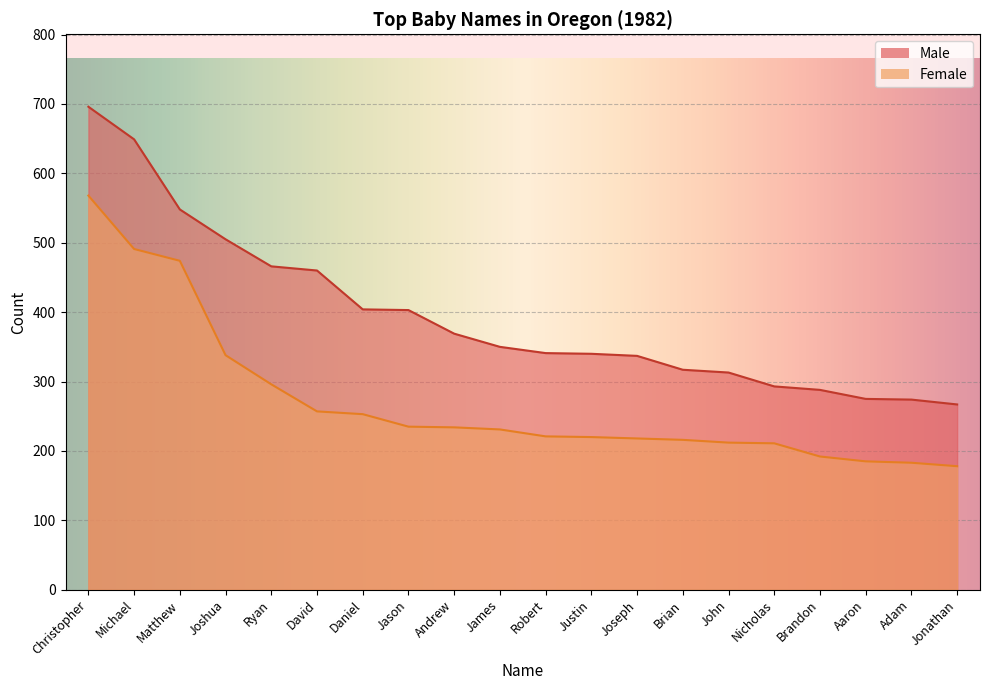

What are all the series names shown in the legend?

Male, Female